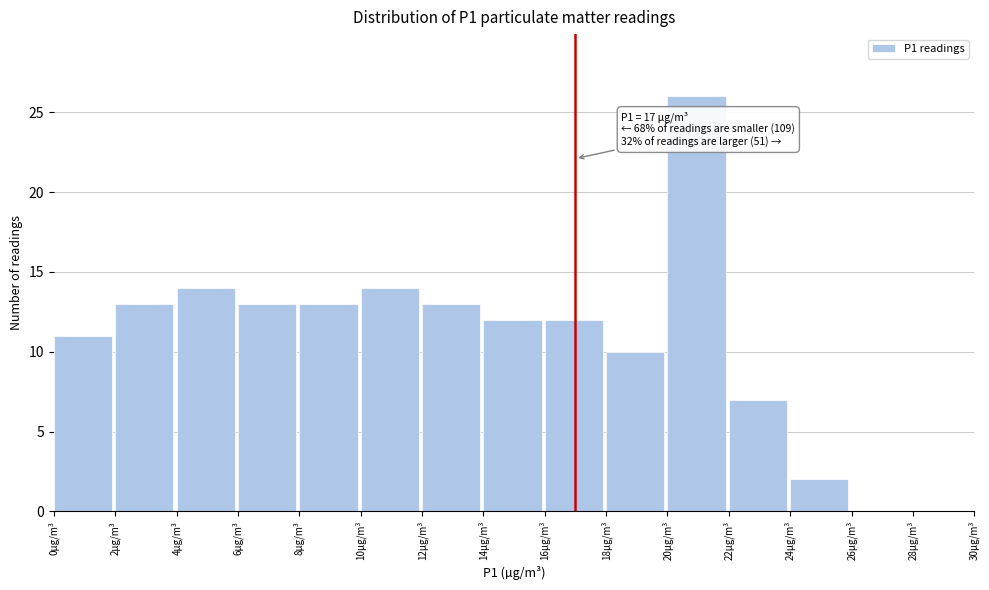

Which range on the x-axis has the tallest bar?

20 to 22